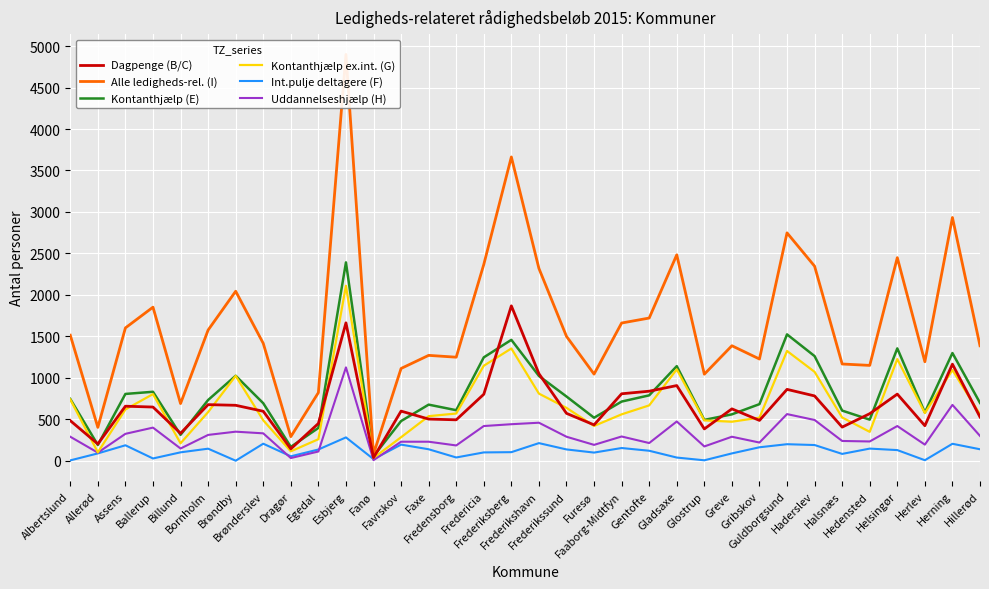

How many data points does each series have?

34